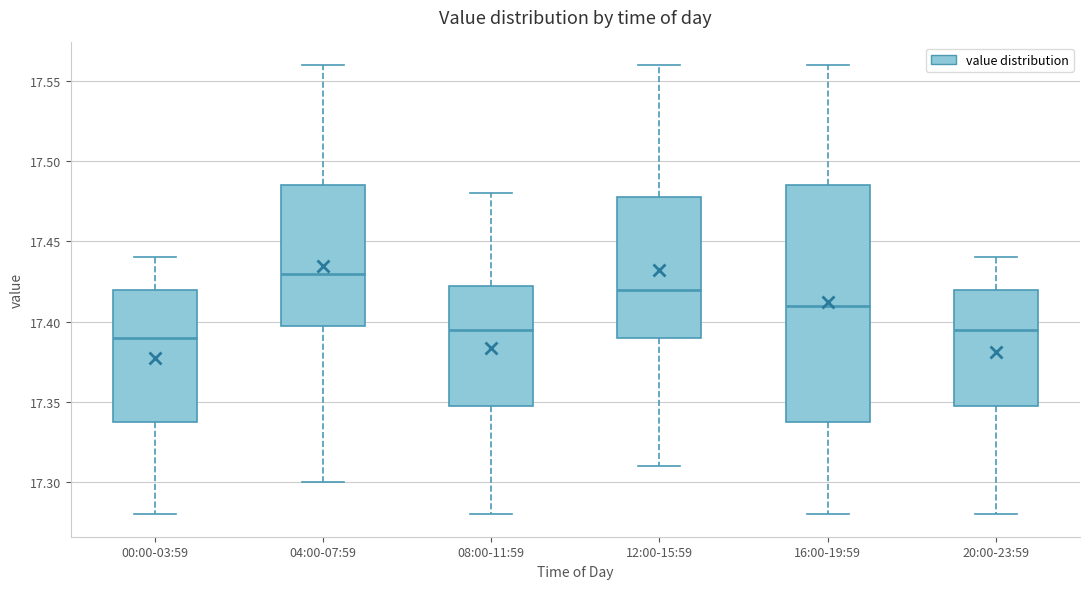

Reading left to right, transcribe this box plot: for each box, give where its median line is, the range the box spans, and where its two whiskers end, as read against the y-axis. The values are not printed on the chart, so give them approximately, as read against the axis.

00:00-03:59: median 17.390, box 17.340 to 17.420, whiskers 17.280 to 17.440
04:00-07:59: median 17.430, box 17.400 to 17.485, whiskers 17.300 to 17.560
08:00-11:59: median 17.395, box 17.350 to 17.425, whiskers 17.280 to 17.480
12:00-15:59: median 17.420, box 17.390 to 17.480, whiskers 17.310 to 17.560
16:00-19:59: median 17.410, box 17.340 to 17.485, whiskers 17.280 to 17.560
20:00-23:59: median 17.395, box 17.350 to 17.420, whiskers 17.280 to 17.440